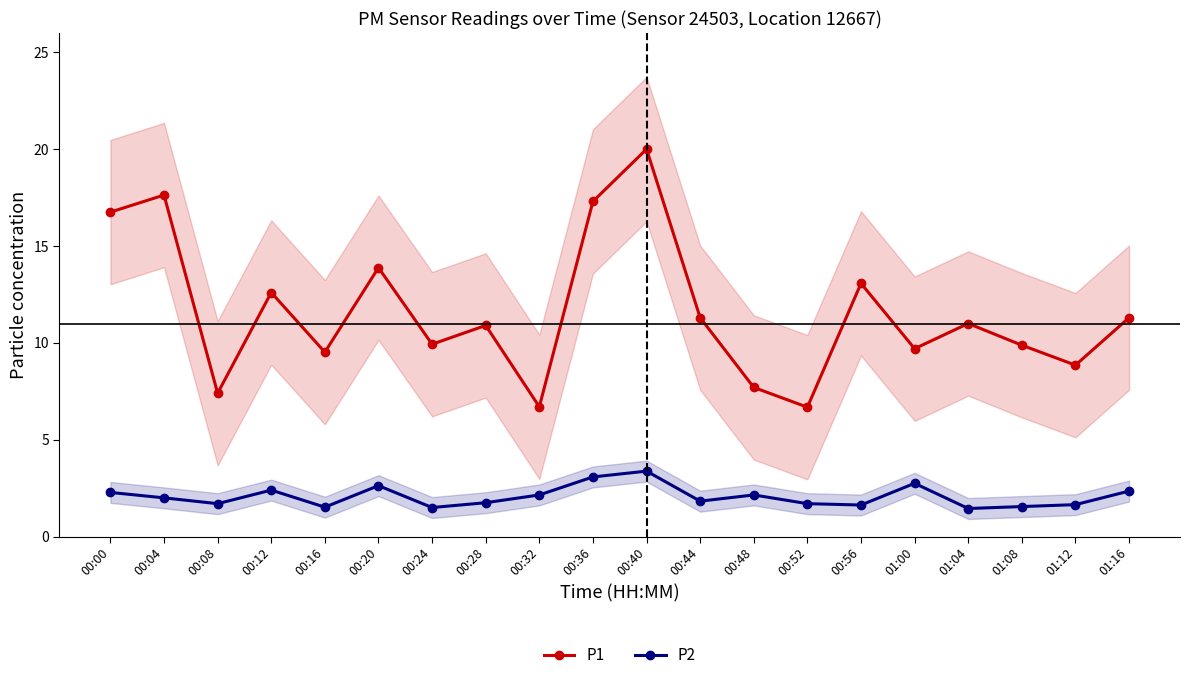

True or false: P1 and P2 cross at least once.

False